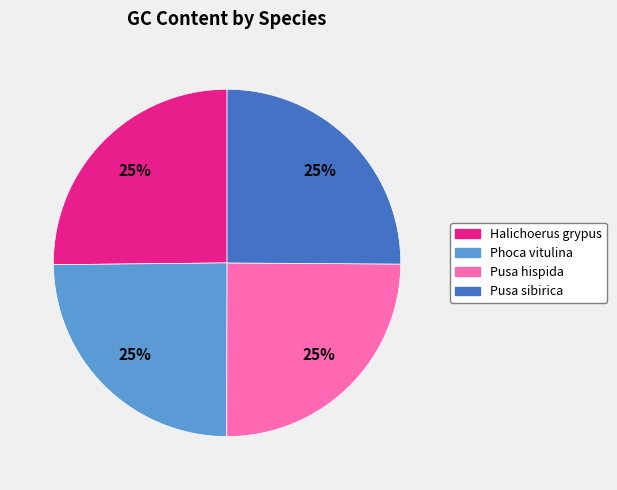

Approximately how many times larger is the value at Pusa sibirica compared to Phoca vitulina?

1.0